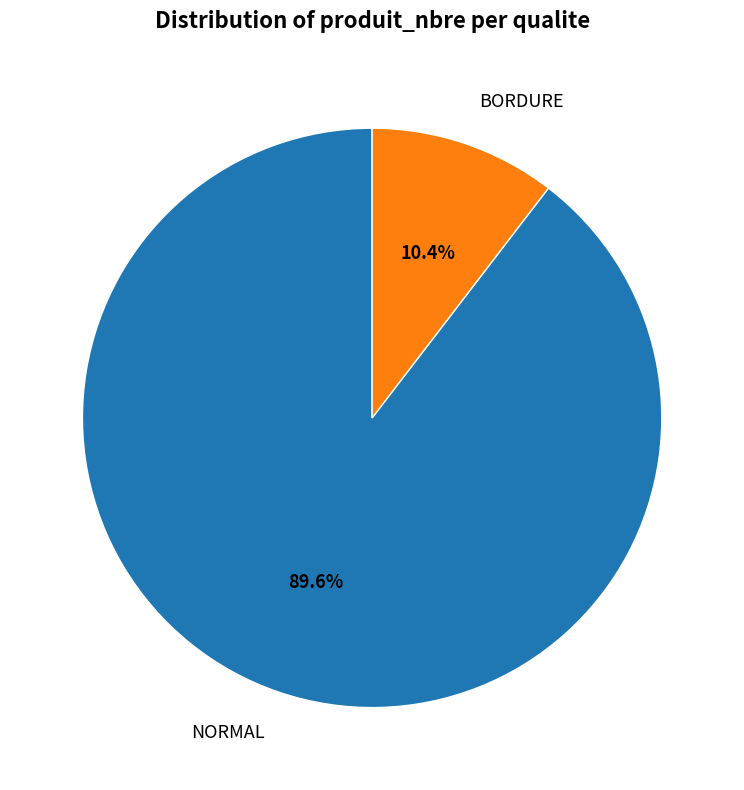

What is the smallest slice in the pie chart?

BORDURE